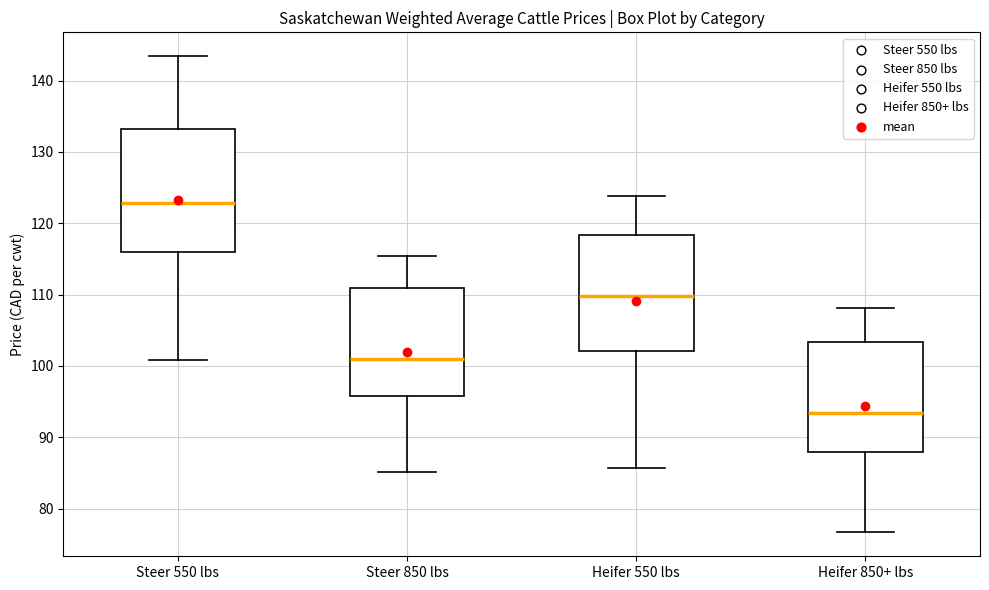

Reading left to right, read every box against the y-axis: the position of its median line, the range the box covers, and the ends of its whiskers. The values are not printed on the chart, so give them approximately, as read against the axis.

Steer 550 lbs: median 123, box 116 to 133, whiskers 101 to 143
Steer 850 lbs: median 101, box 96 to 111, whiskers 85 to 115
Heifer 550 lbs: median 110, box 102 to 118, whiskers 86 to 124
Heifer 850+ lbs: median 93, box 88 to 103, whiskers 77 to 108